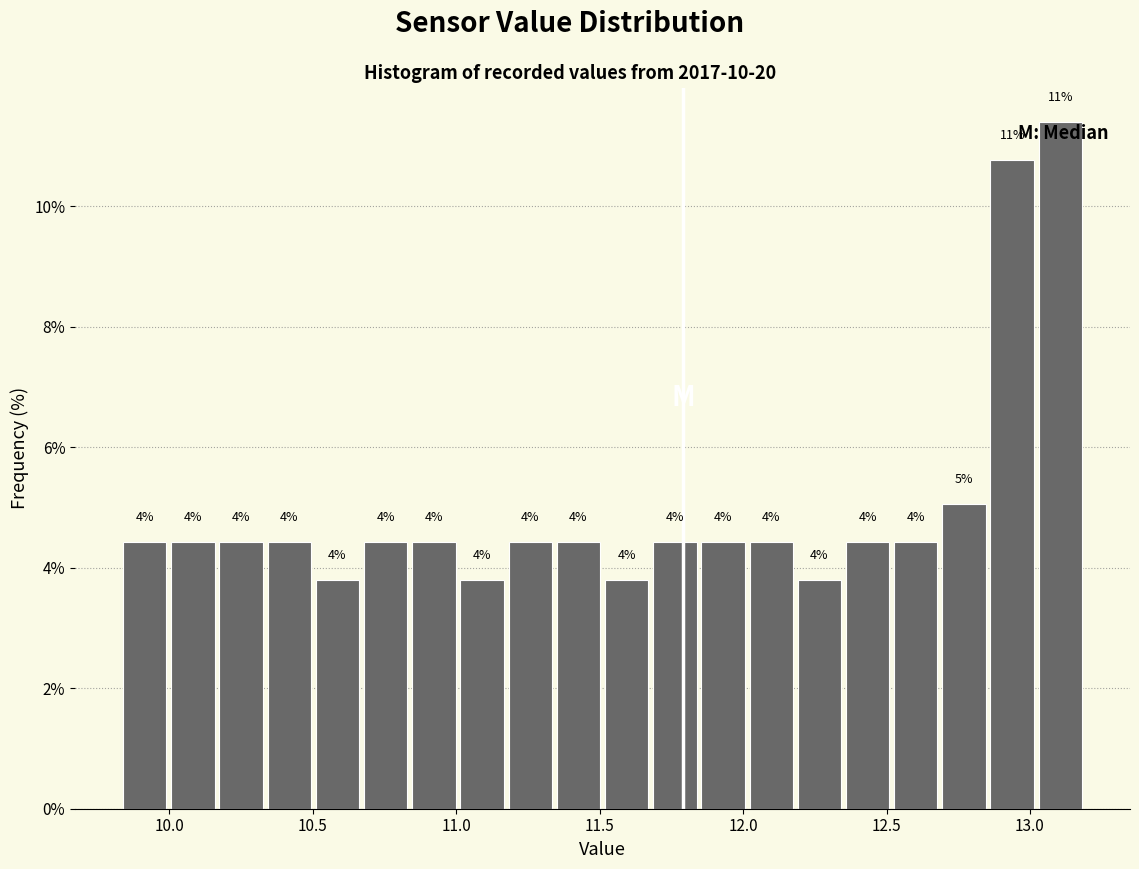

Read against the x-axis, roughly where is the centre of the tallest bar?

13.10